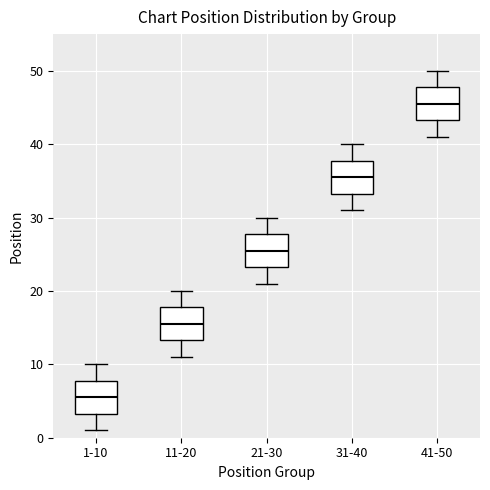

Reading left to right, transcribe this box plot: for each box, give where its median line is, the range the box spans, and where its two whiskers end, as read against the y-axis. The values are not printed on the chart, so give them approximately, as read against the axis.

1-10: median 6, box 3 to 8, whiskers 1 to 10
11-20: median 16, box 13 to 18, whiskers 11 to 20
21-30: median 26, box 23 to 28, whiskers 21 to 30
31-40: median 36, box 33 to 38, whiskers 31 to 40
41-50: median 46, box 43 to 48, whiskers 41 to 50